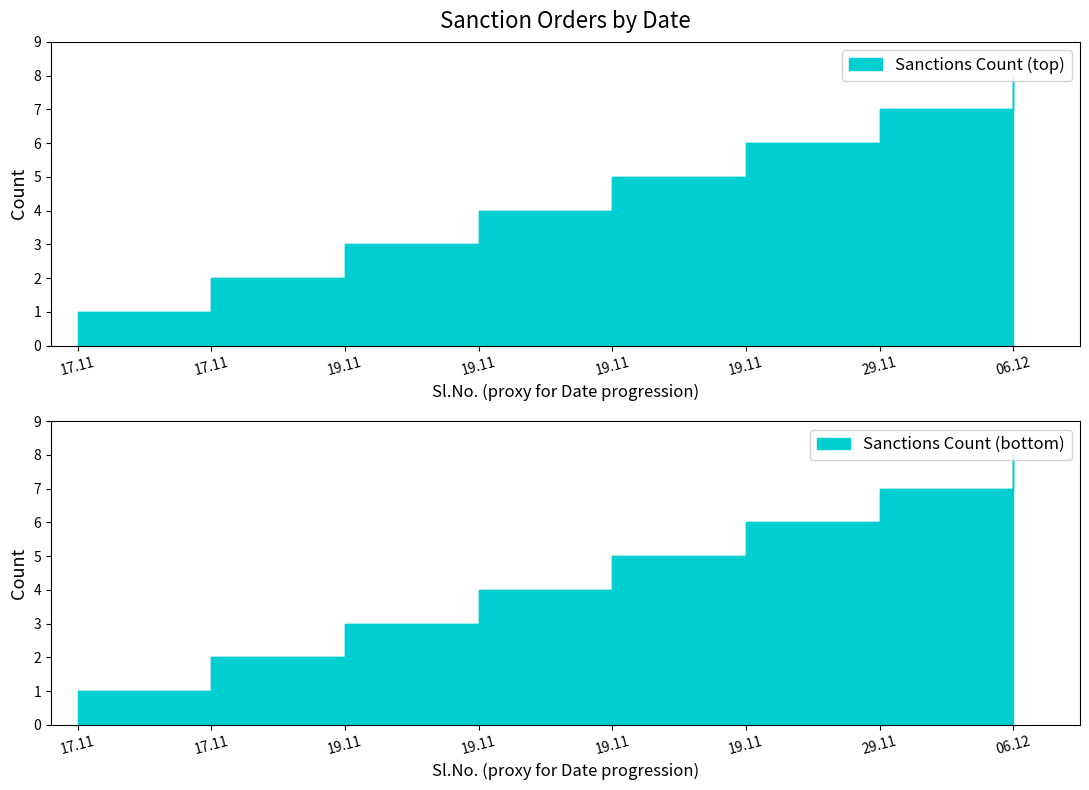

At 19.11, list the series in order from largest to smallest.

Sanctions Count (top), Sanctions Count (bottom)